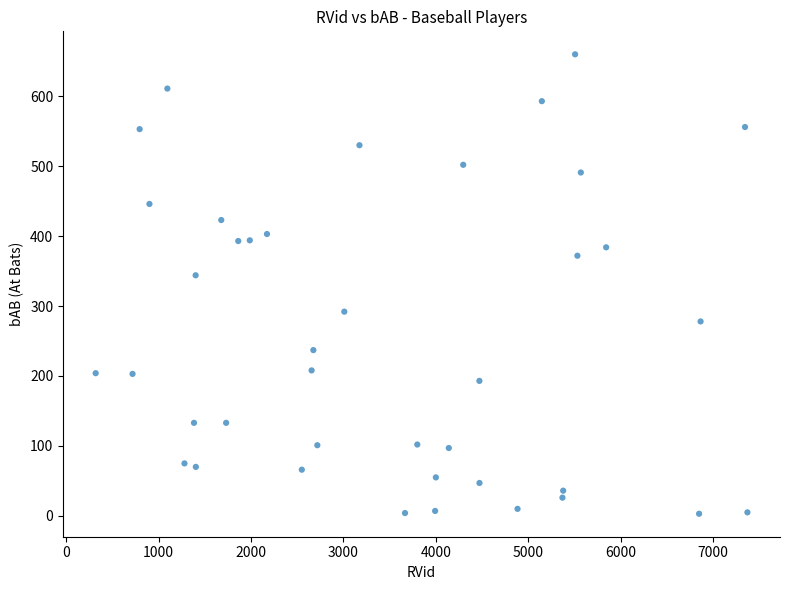

What Y value in the scatter plot is closest to 331?

344